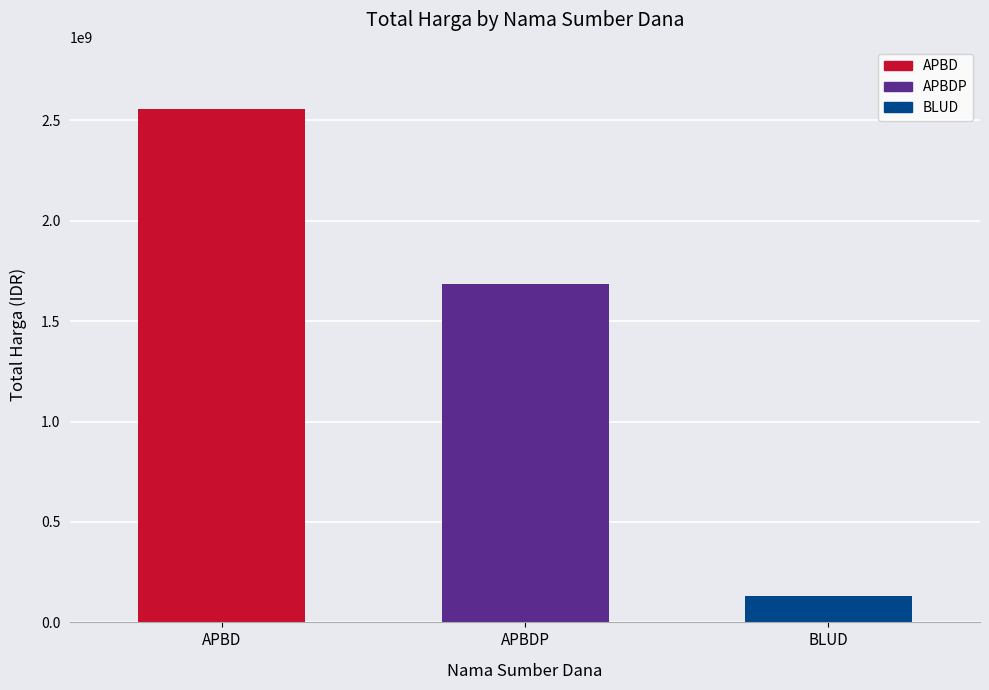

At which label does the data first exceed 1687018150?

APBD